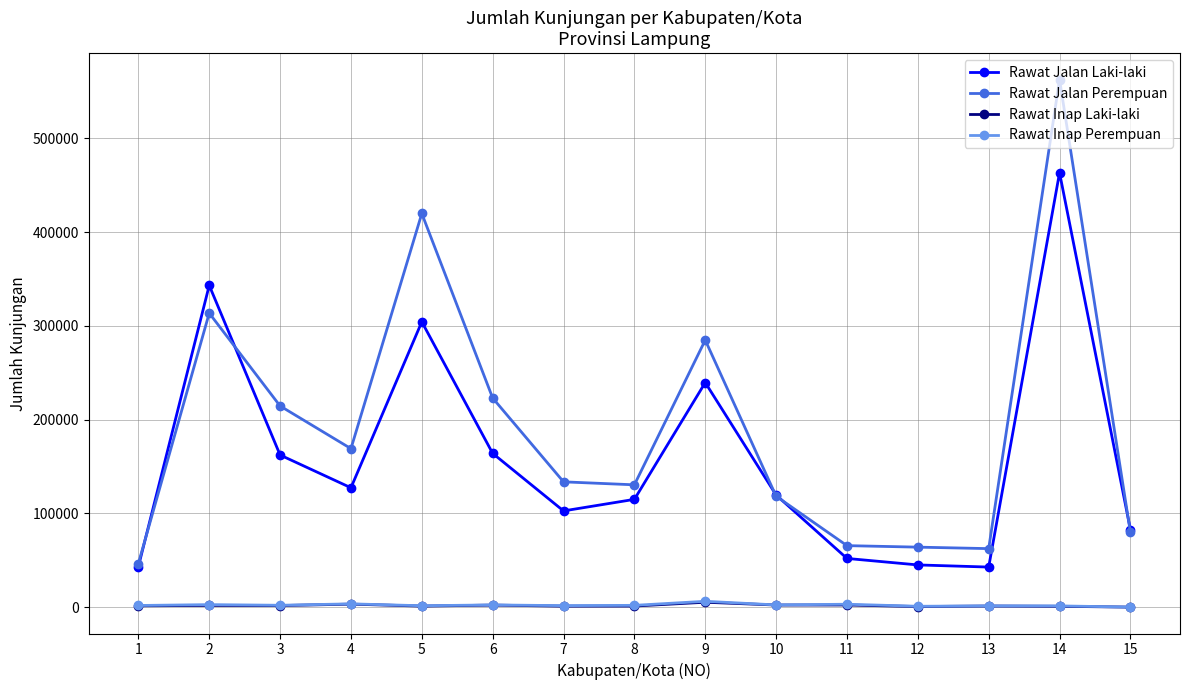

What is the value of the Rawat Inap Perempuan point at the 11th from the left?

3132